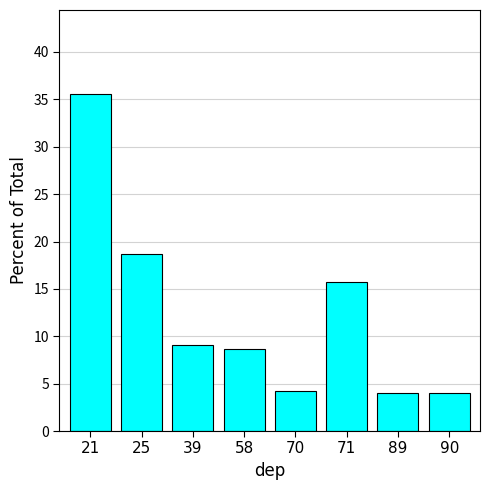

True or false: the data shows 6.5 at 70.

False